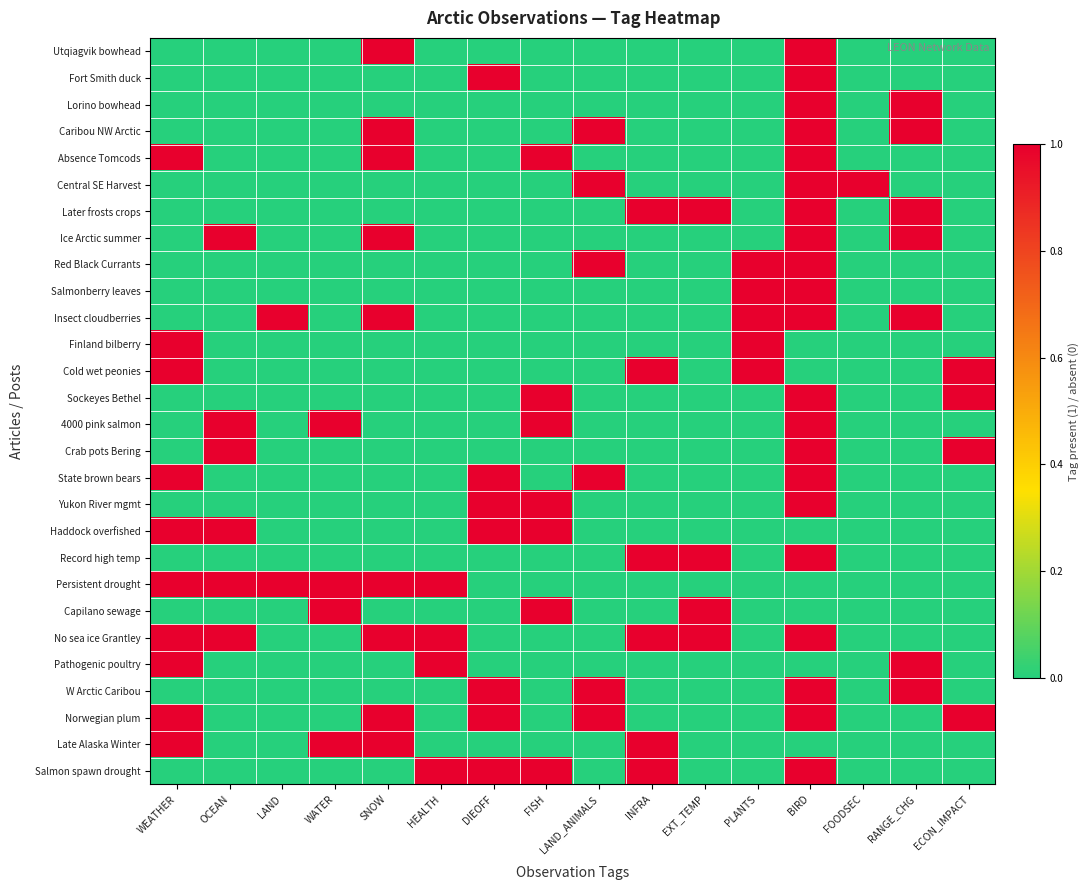

List the series in order of their peak value, highest first.

Utqiagvik bowhead, Fort Smith duck, Lorino bowhead, Caribou NW Arctic, Absence Tomcods, Central SE Harvest, Later frosts crops, Ice Arctic summer, Red Black Currants, Salmonberry leaves, Insect cloudberries, Finland bilberry, Cold wet peonies, Sockeyes Bethel, 4000 pink salmon, Crab pots Bering, State brown bears, Yukon River mgmt, Haddock overfished, Record high temp, Persistent drought, Capilano sewage, No sea ice Grantley, Pathogenic poultry, W Arctic Caribou, Norwegian plum, Late Alaska Winter, Salmon spawn drought